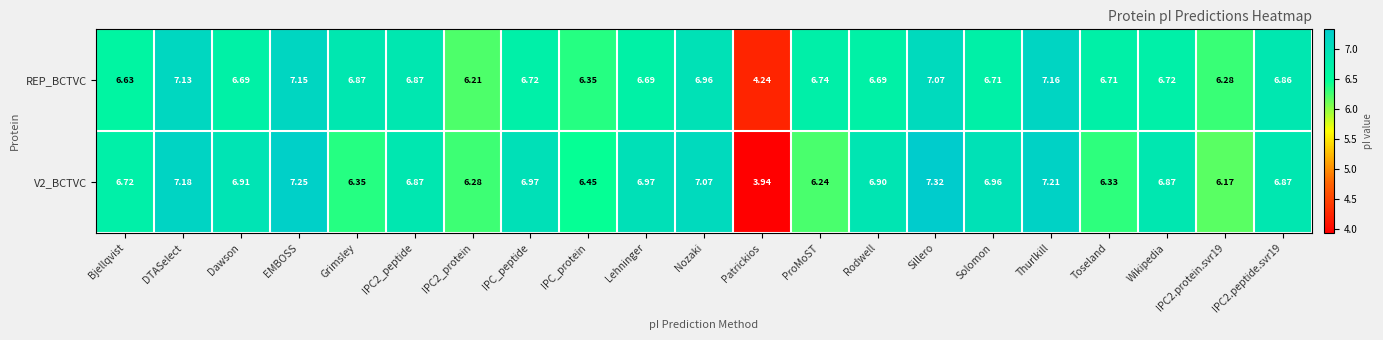

At which label does V2_BCTVC first exceed 6?

Bjellqvist